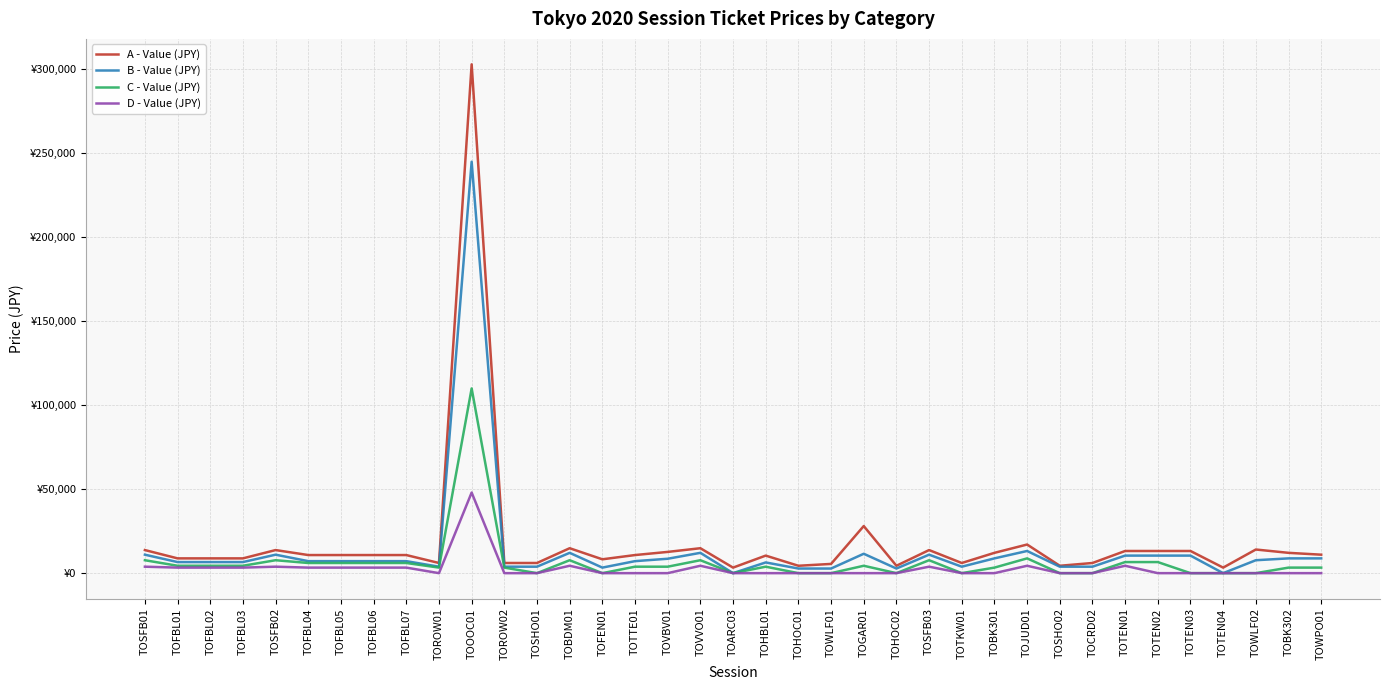

Reading right to left, what are all the values shown in this chart?

A - Value (JPY): 11000	12100	14080	3300	13200	13200	13200	6050	4400	17050	12100	6050	13750	4400	28050	5500	4400	10450	3300	14850	12650	10780	8250	14850	6050	6050	303000	6050	10780	10780	10780	10780	13750	8800	8800	8800	13750
B - Value (JPY): 8800	8800	7700	0	10450	10450	10450	3850	3850	13200	8800	3850	11000	2750	11550	2750	2750	6380	0	12100	8580	7150	3300	12100	3850	3850	245000	3850	7150	7150	7150	7150	11000	6600	6600	6600	11000
C - Value (JPY): 3300	3300	0	0	0	6600	6600	0	0	8800	3300	0	7700	0	4400	0	0	3850	0	7700	3850	3850	0	7700	0	3300	110000	3300	6050	6050	6050	6050	7700	4400	4400	4400	7700
D - Value (JPY): 0	0	0	0	0	0	4400	0	0	4400	0	0	3850	0	0	0	0	0	0	4400	0	0	0	4400	0	0	48000	0	3300	3300	3300	3300	3850	3300	3300	3300	3850